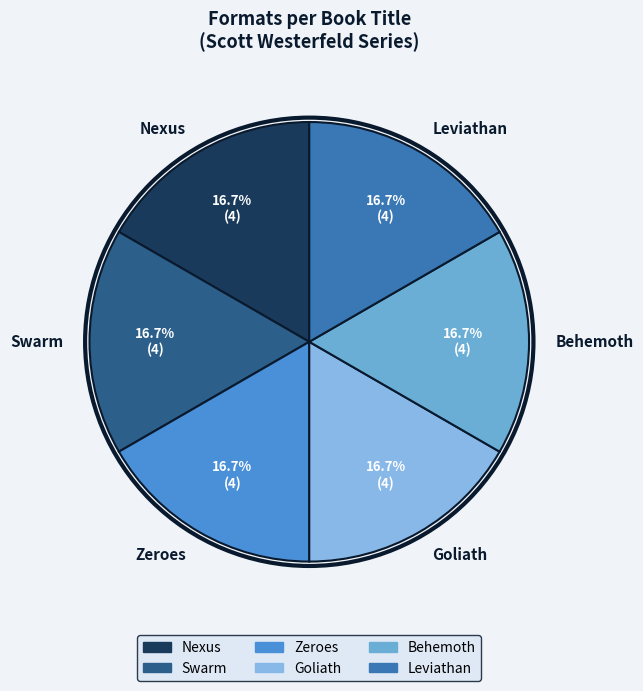

Combined, what portion of the pie is Nexus and Behemoth?

33.3%